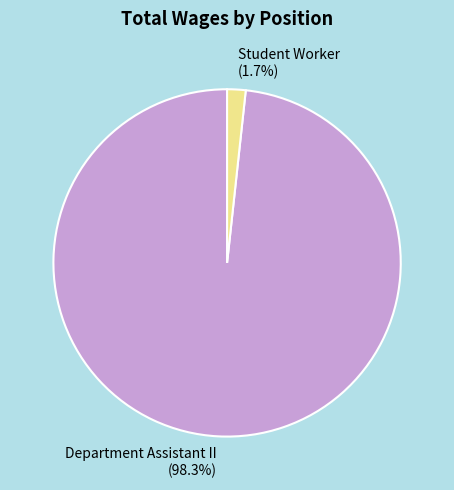

What percentage do Department Assistant II and Student Worker together represent?

100.0%